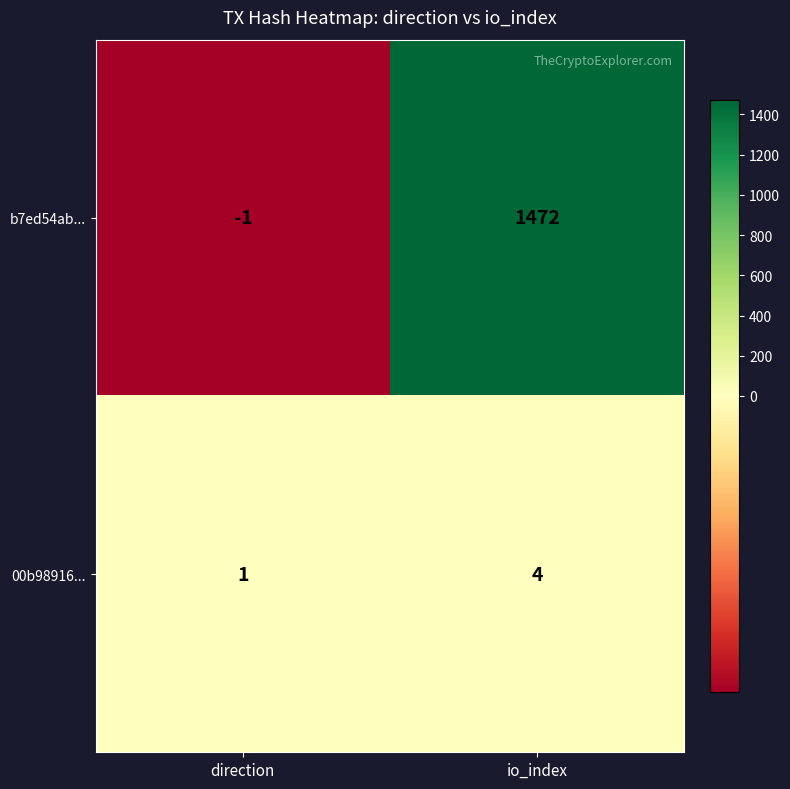

The value of b7ed54ab... at direction is -2. True or false?

False